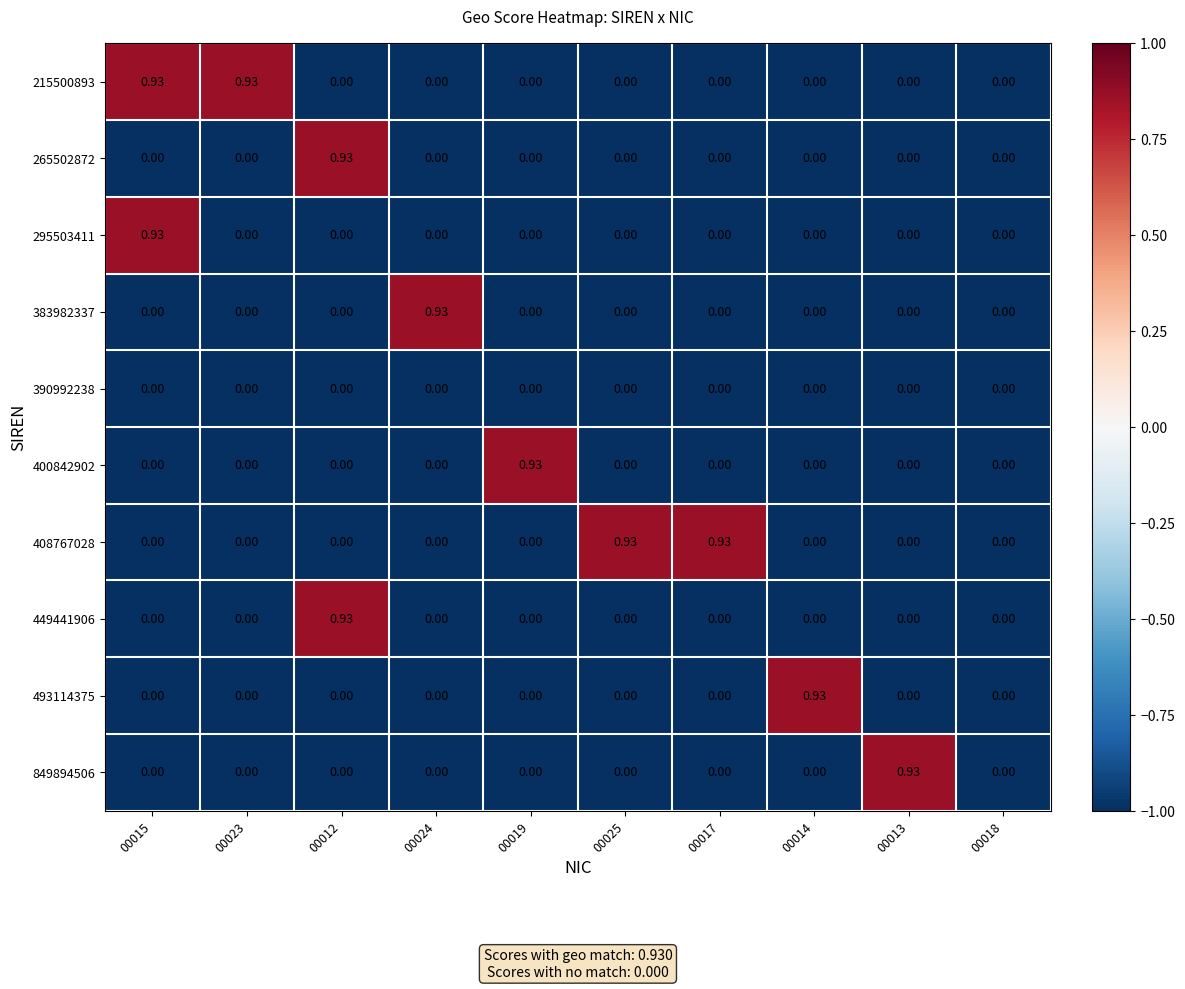

How many values in 849894506 are above zero?

1